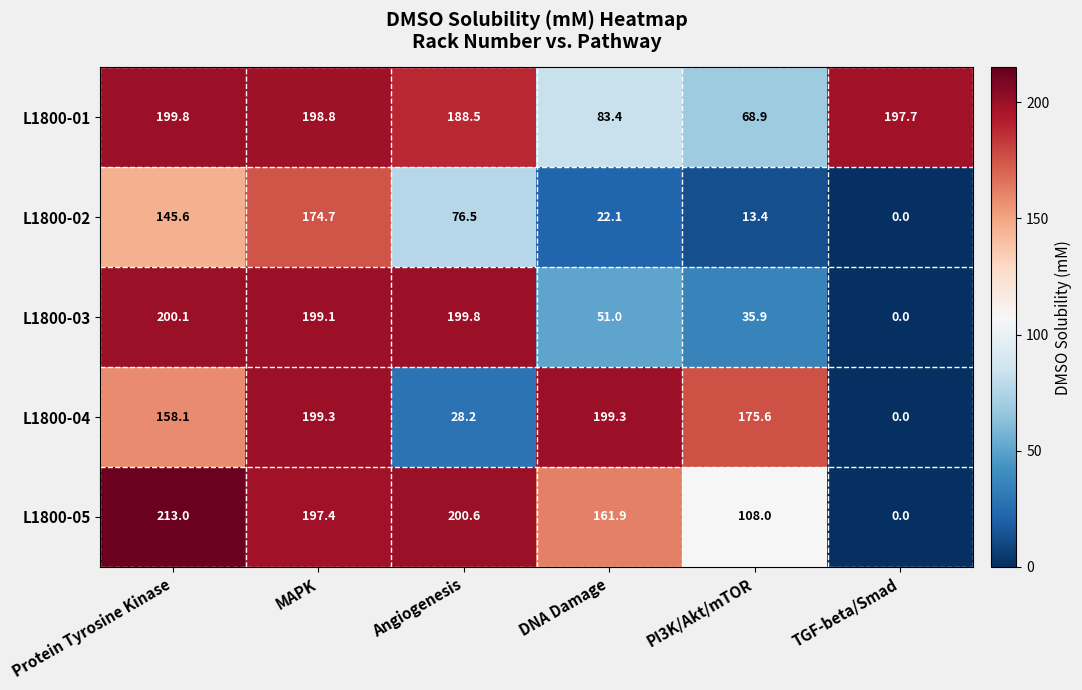

How many values in L1800-03 are above zero?

5